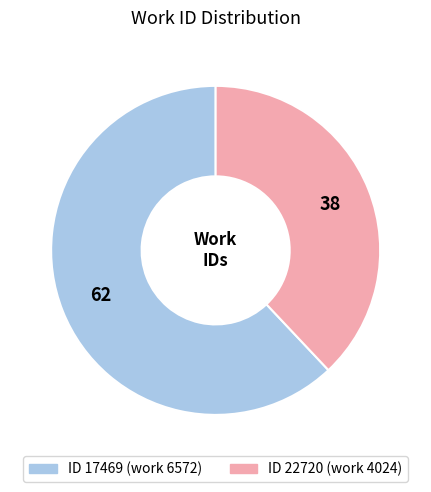

How many segments does this pie chart have?

2